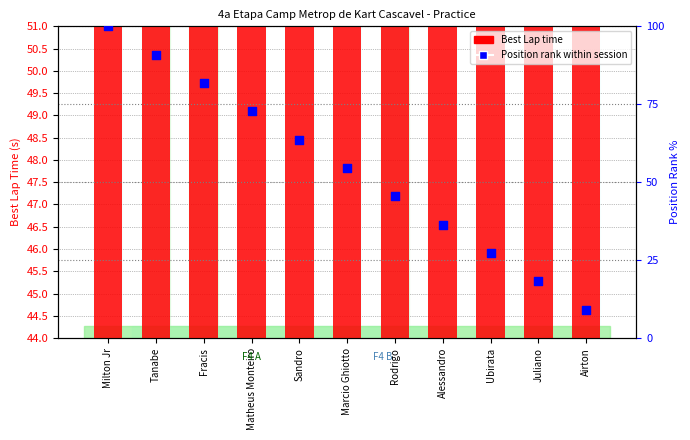

Which series contains the lowest Y value?

Position rank within session